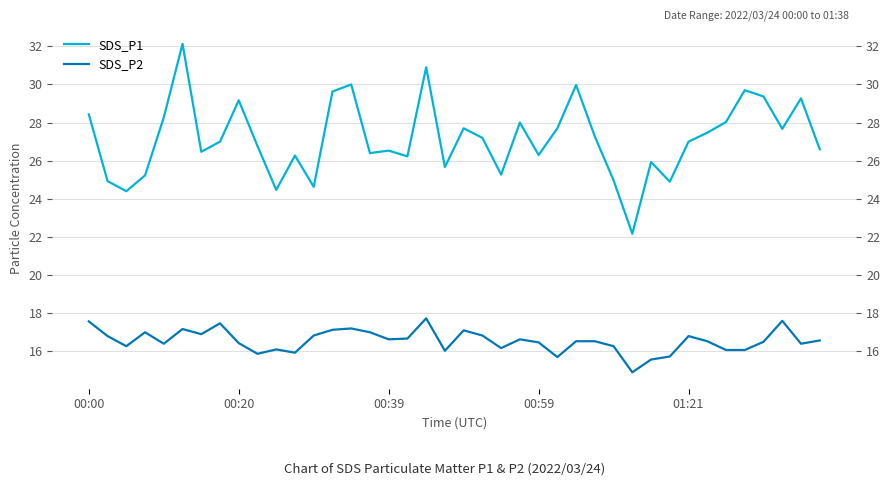

Is it true that SDS_P2 equals 26.8 at 22?

False